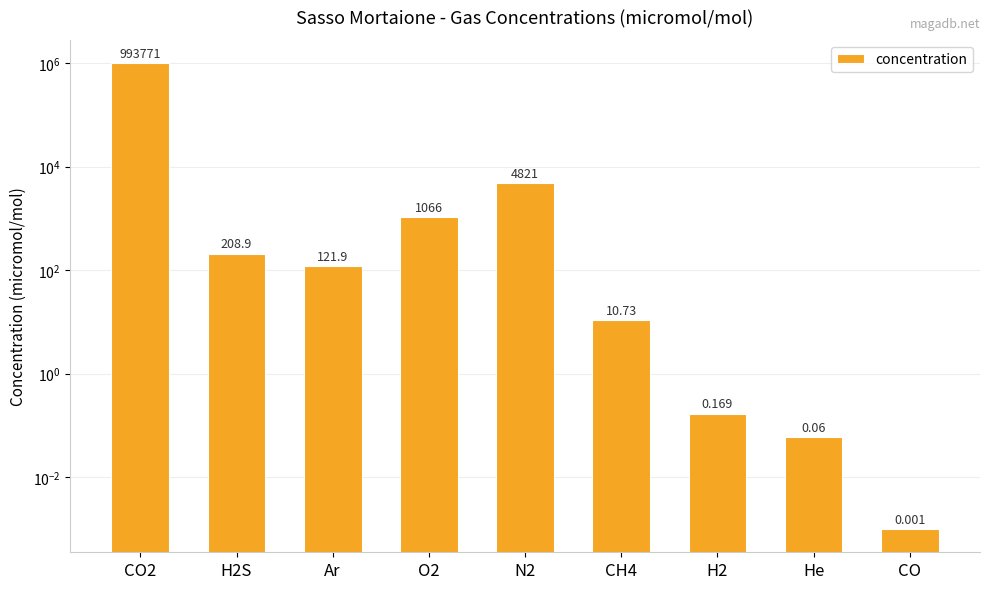

What is the label of the 5th bar from the right?

N2